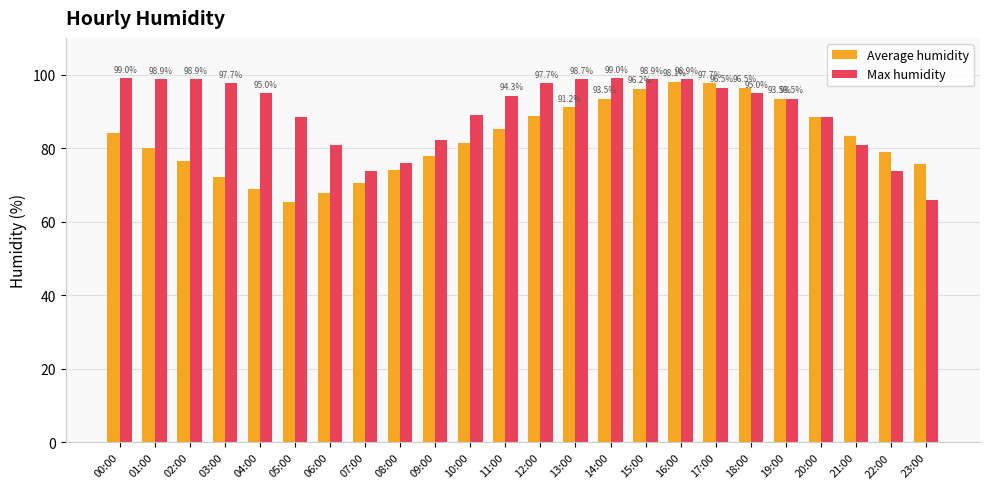

What is the difference between the second highest and minimum values in the Average humidity series?

32.3